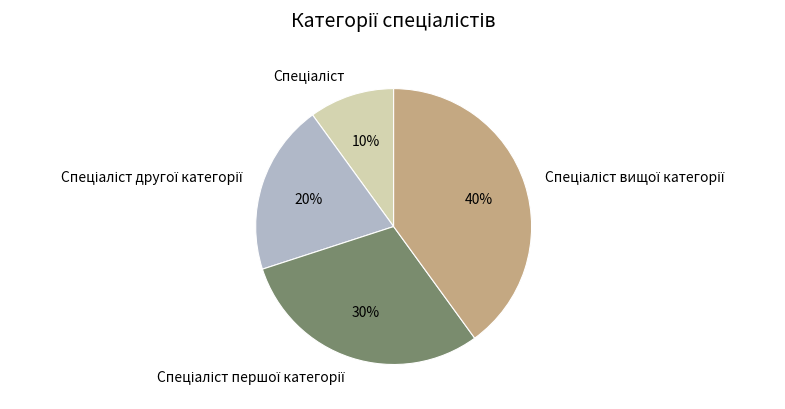

Is there a majority slice in this chart?

No